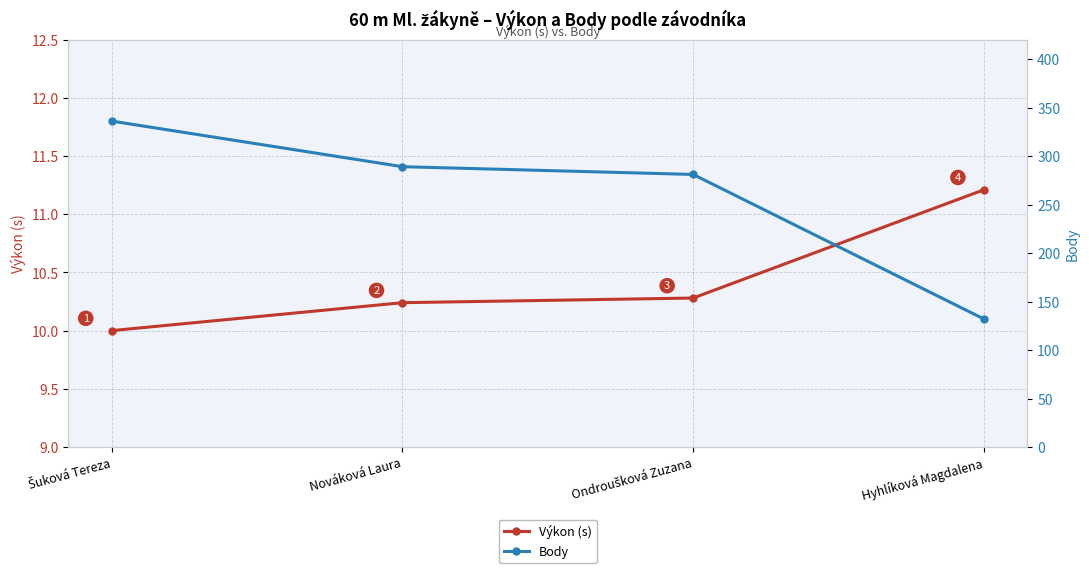

What is the difference between the highest and lowest values at Nováková Laura?

278.8